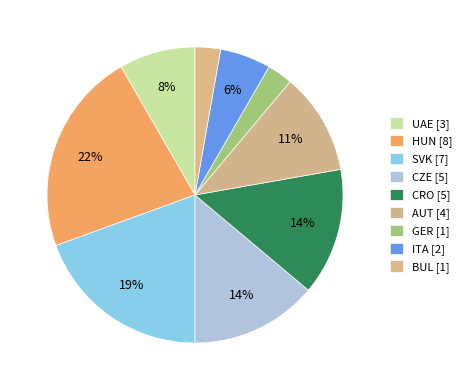

Which category has the smallest portion of the pie?

GER